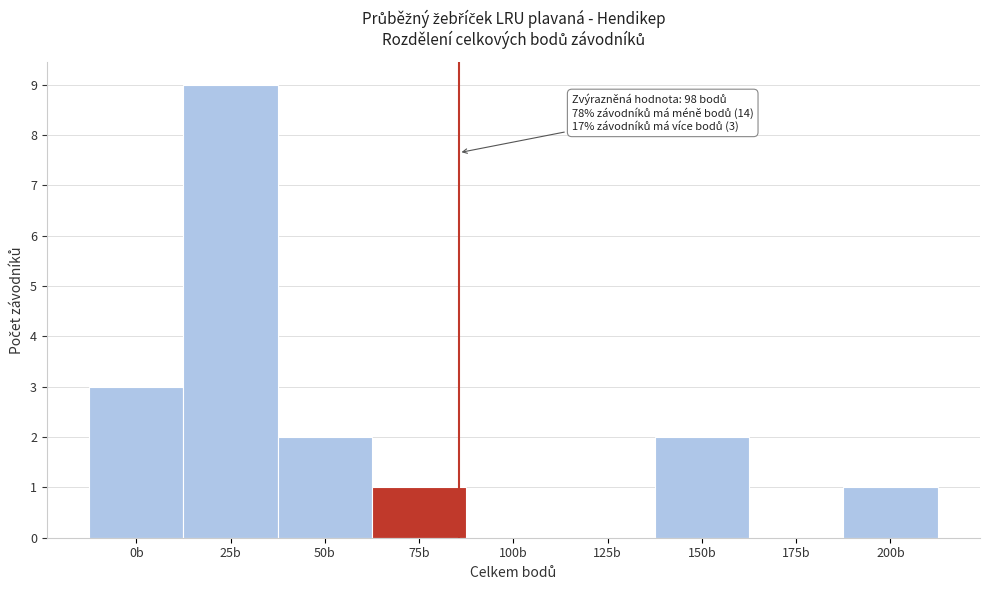

Reading left to right, list all the values displayed in this chart.

0b=3	25b=9	50b=2	75b=1	100b=0	125b=0	150b=2	175b=0	200b=1